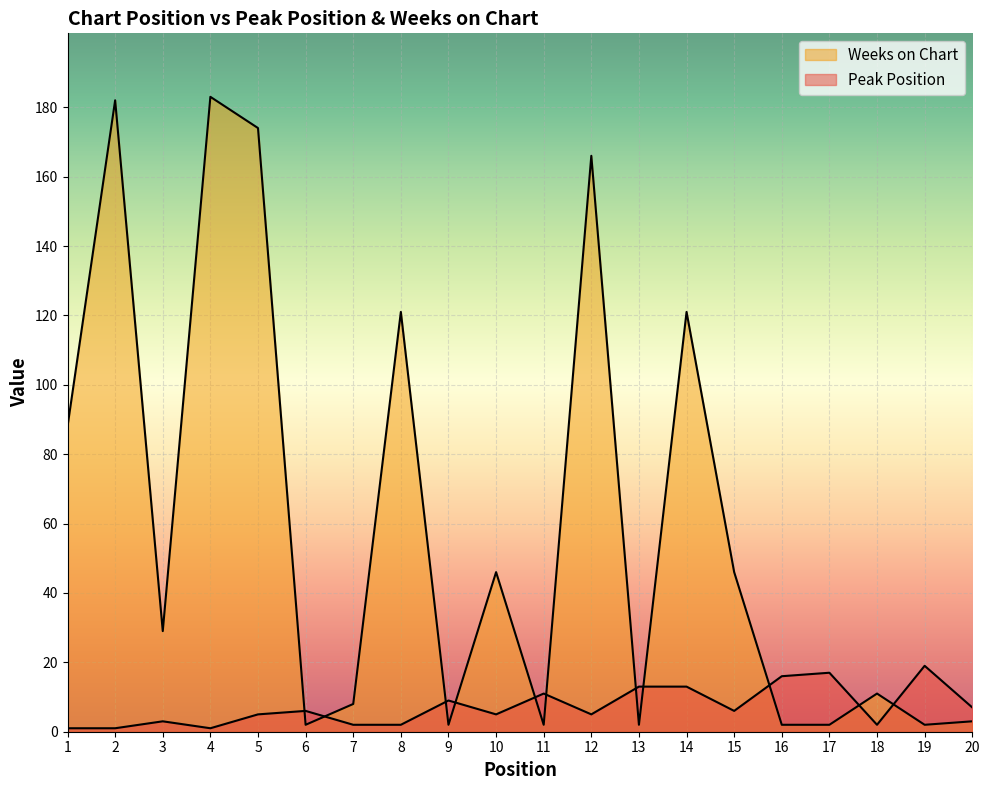

What is the value of the Peak Position point at the 3rd from the left?

3